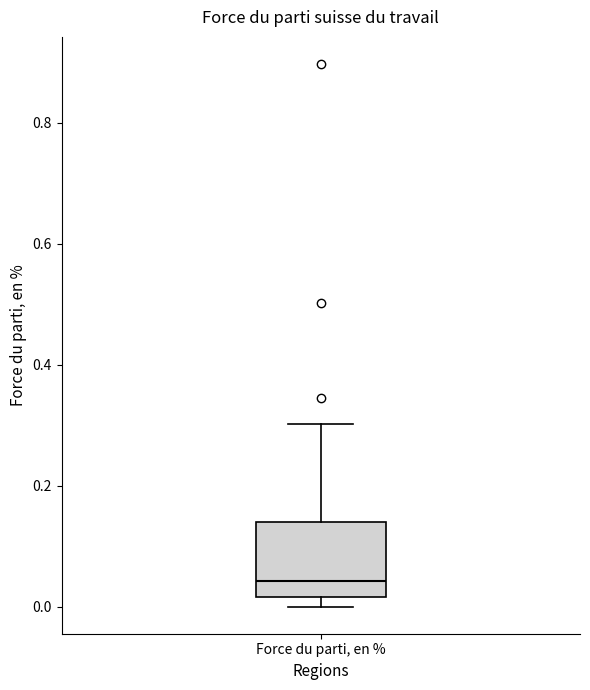

Read this box plot against the y-axis: the position of the median line, the range covered by the box, and the ends of both whiskers. The values are not printed on the chart, so give them approximately, as read against the axis.

median 0.04, box 0.02 to 0.14, whiskers 0.00 to 0.30